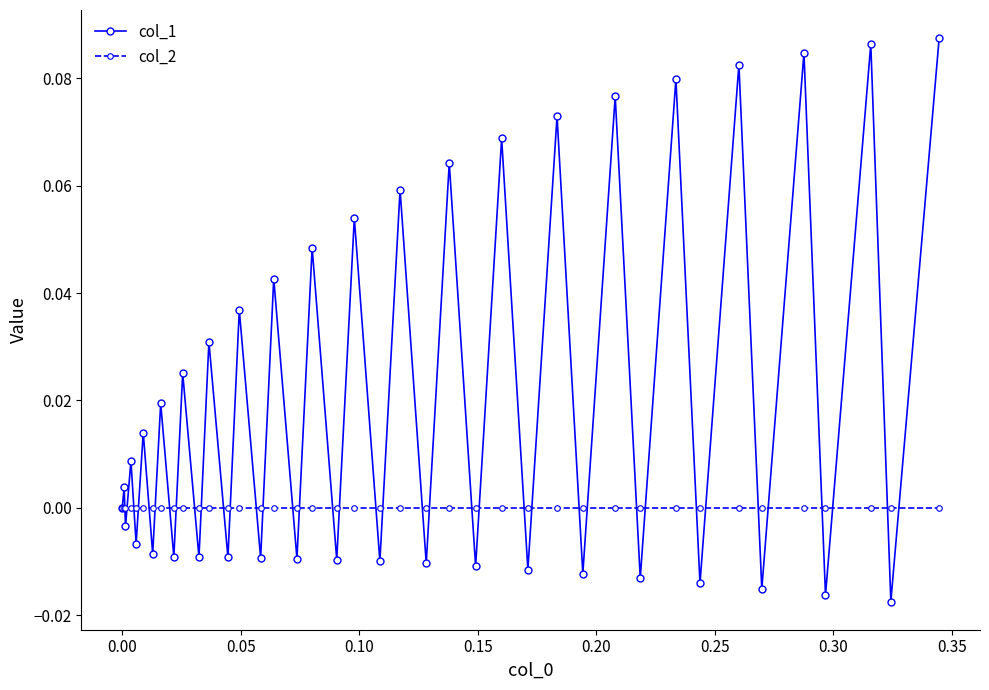

In col_1, how many points are lower than both neighbors (excluding endpoints)?

19